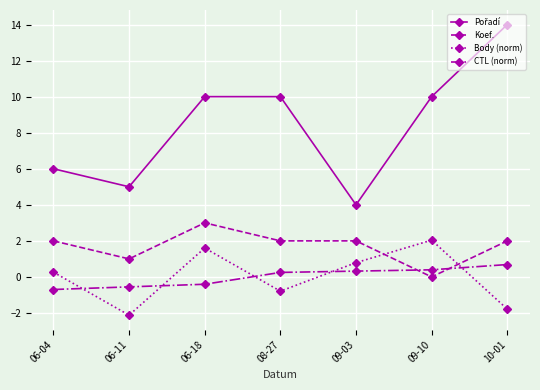

What is the label of the 5th point from the right?

06-18